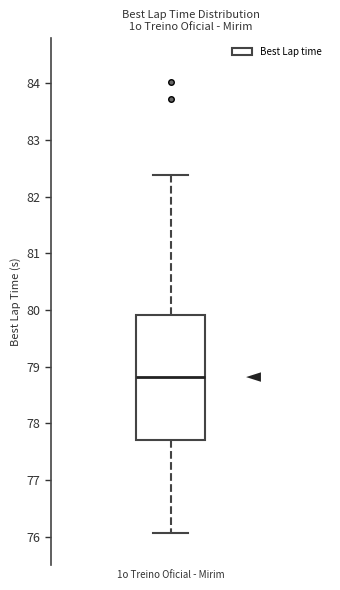

Read this box plot against the y-axis: the position of the median line, the range covered by the box, and the ends of both whiskers. The values are not printed on the chart, so give them approximately, as read against the axis.

median 78.8, box 77.7 to 79.9, whiskers 76.1 to 82.4